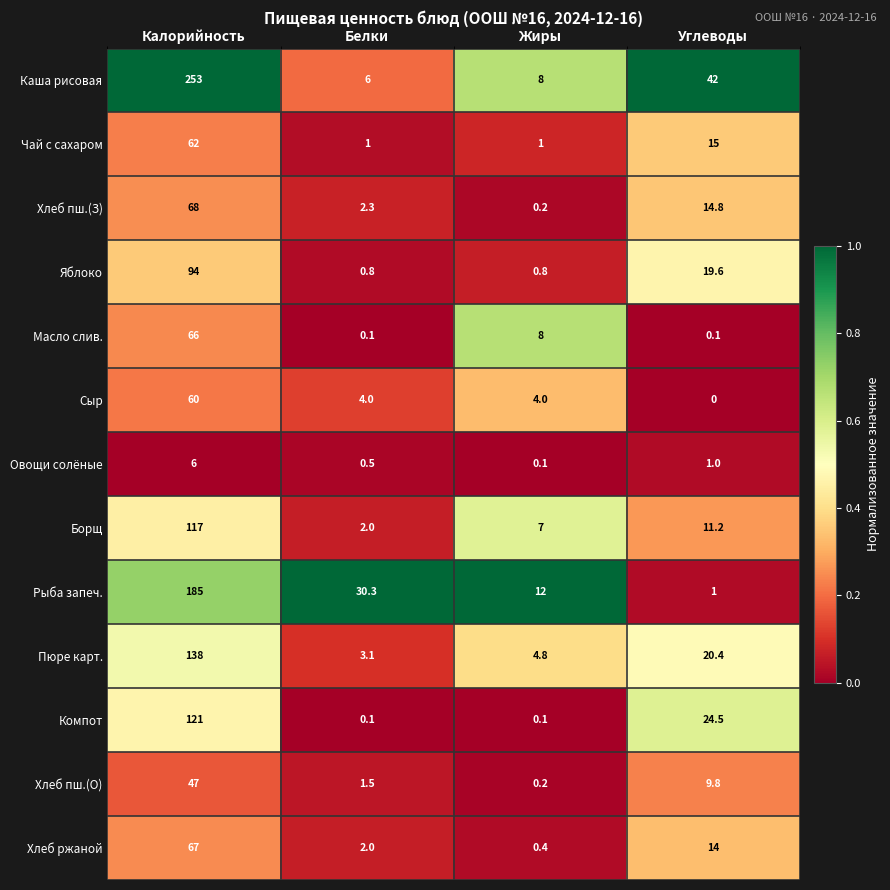

At which category does the chart reach its peak across all series?

Калорийность